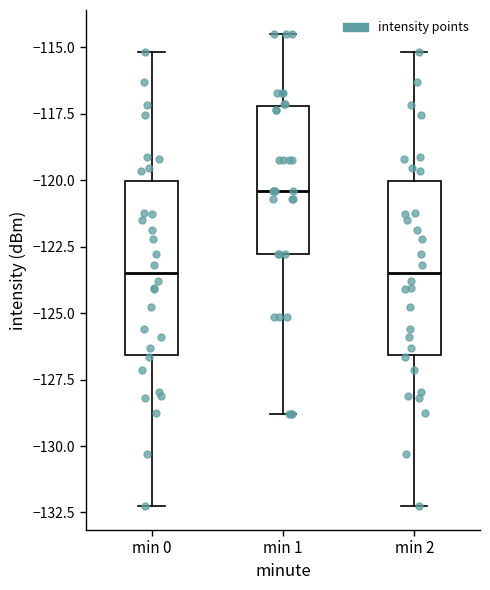

Which box has the highest median line?

min 1